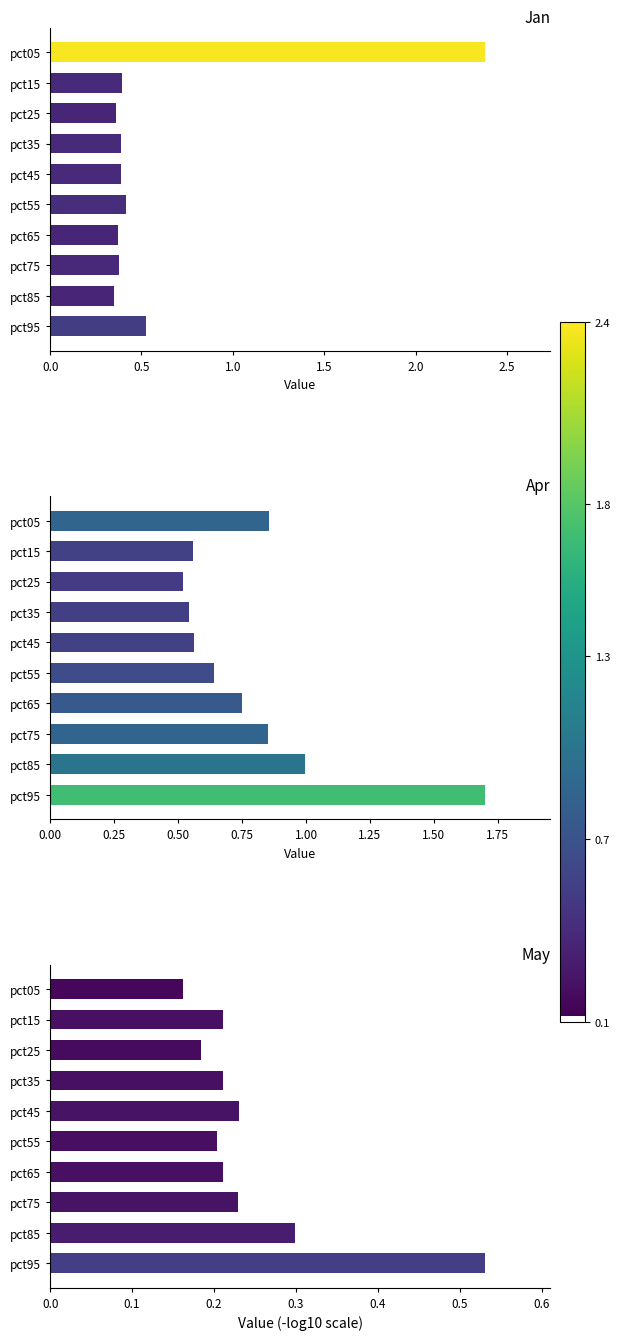

Rank the series at pct85 from lowest to highest value.

May, Jan, Apr